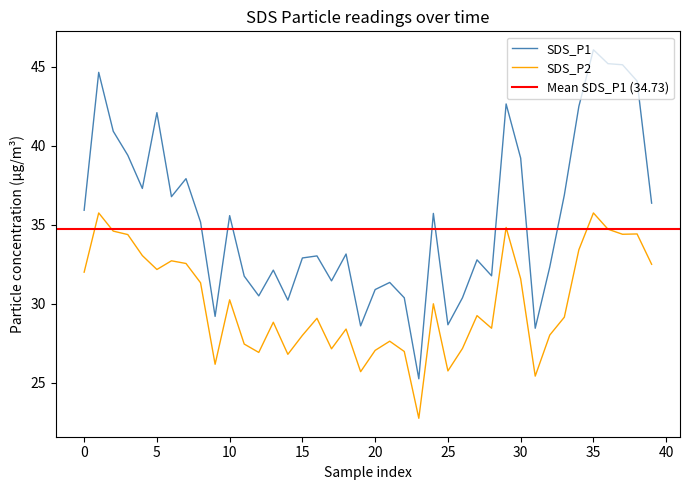

Is the value of SDS_P1 at 22 greater than the value of SDS_P2 at 34?

No